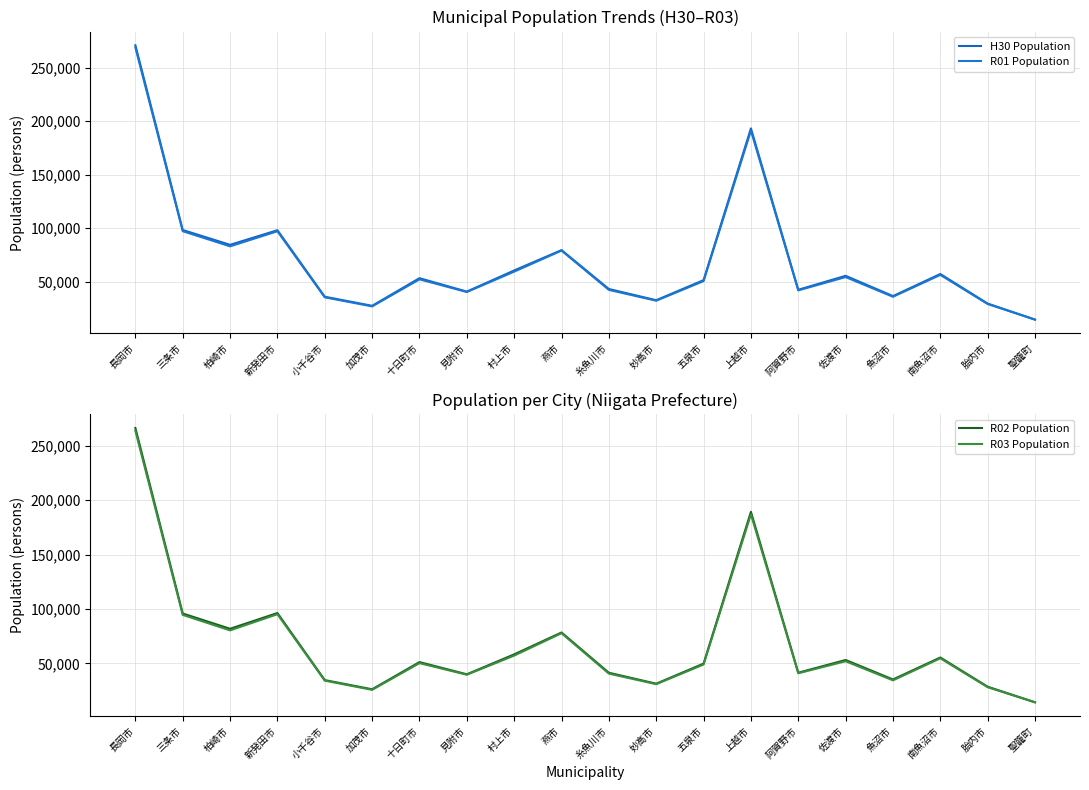

Where is H30 Population nearest to the value 142688?

三条市